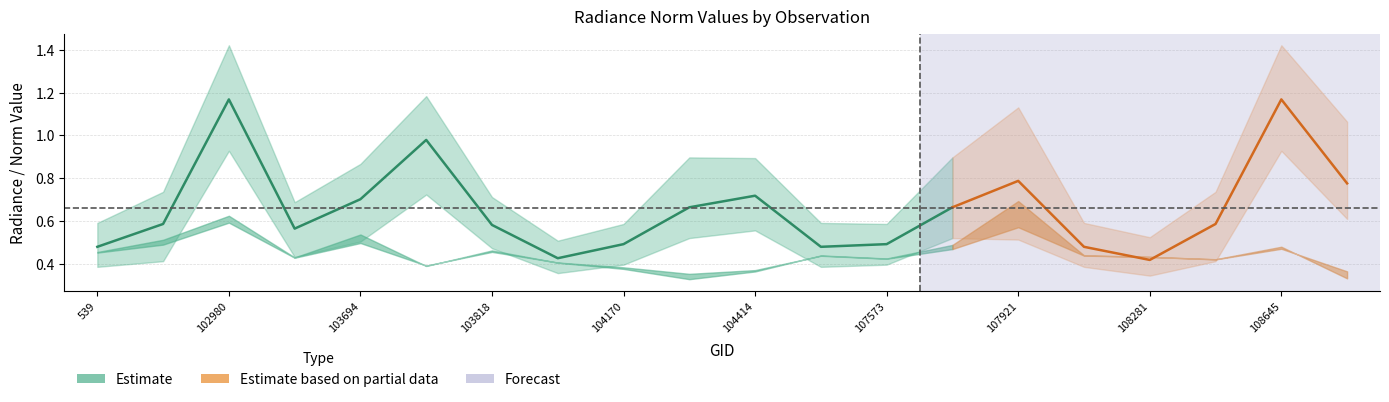

What is the value of the rade9_mult_nadir_norm point at the 20th from the left?

0.3